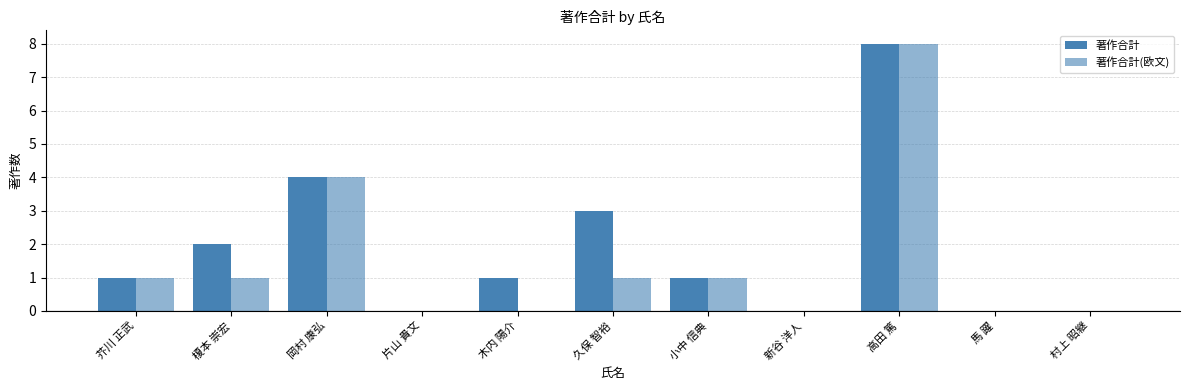

How many series are shown in this chart?

2